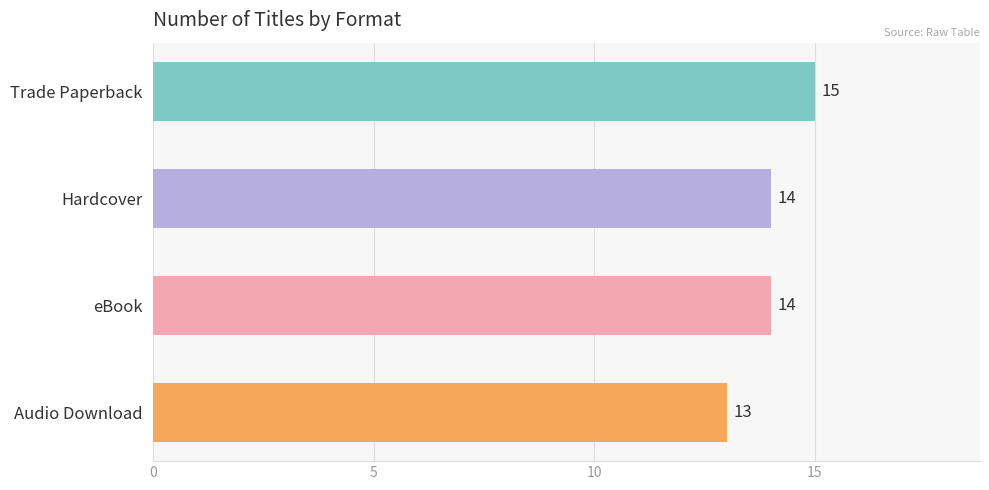

Which has a higher value, eBook or Audio Download?

eBook